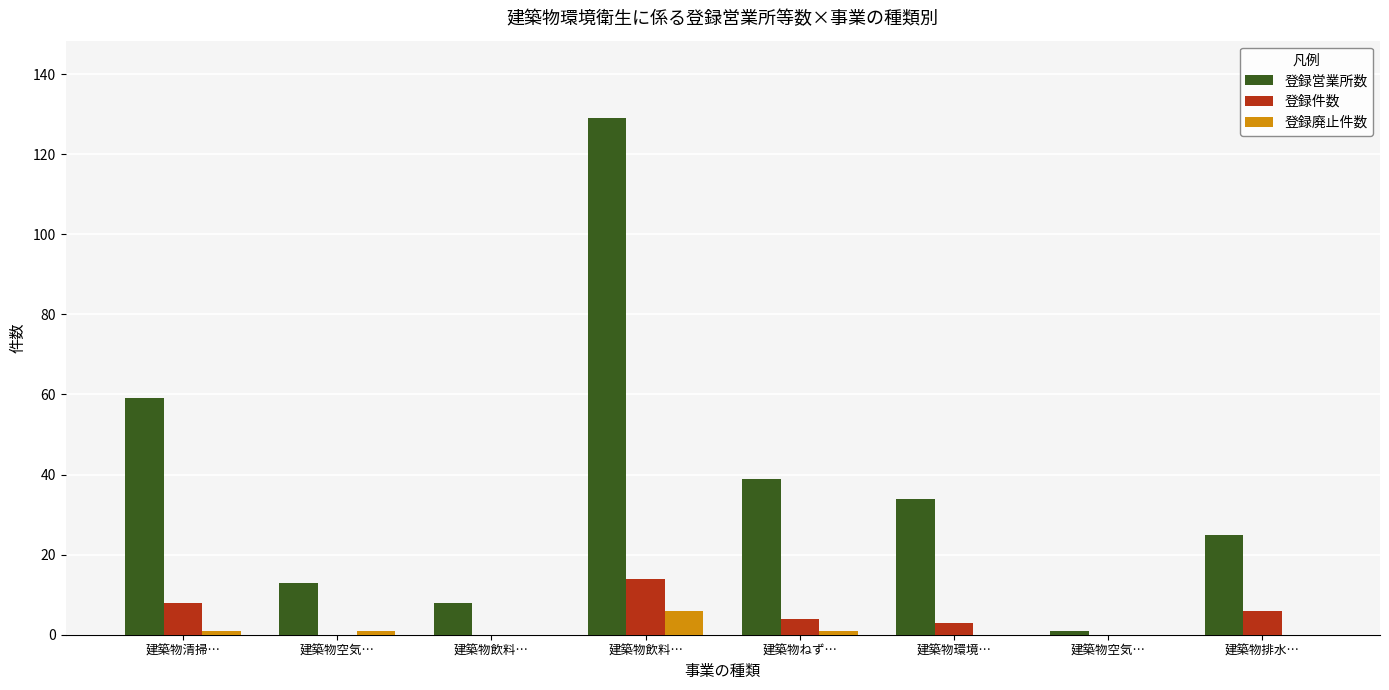

What is the difference between the second highest and minimum values in the 登録営業所数 series?

58